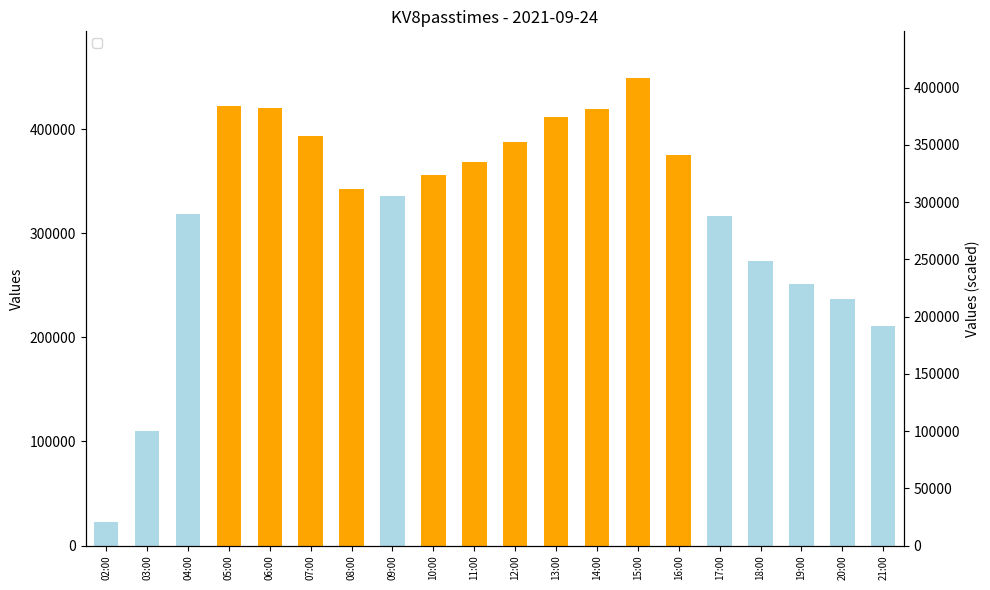

Reading left to right, list all the values displayed in this chart.

02:00=22532	03:00=110164	04:00=318784	05:00=422425	06:00=420127	07:00=393479	08:00=342805	09:00=336413	10:00=356032	11:00=368217	12:00=387949	13:00=412059	14:00=419264	15:00=449282	16:00=375059	17:00=316428	18:00=273557	19:00=251625	20:00=236610	21:00=211378